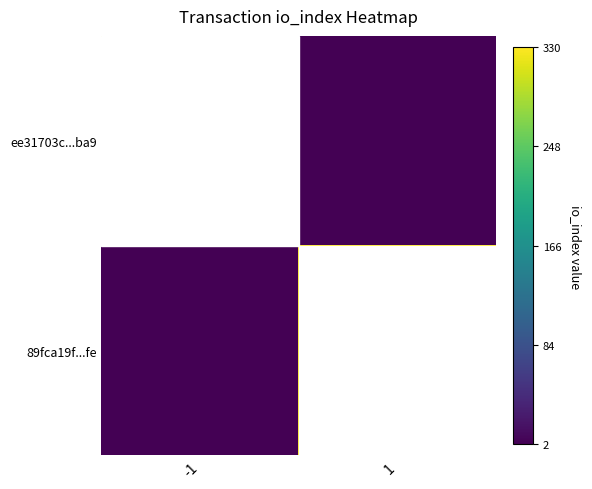

Which series has the largest total across all categories?

ee31703c...ba9